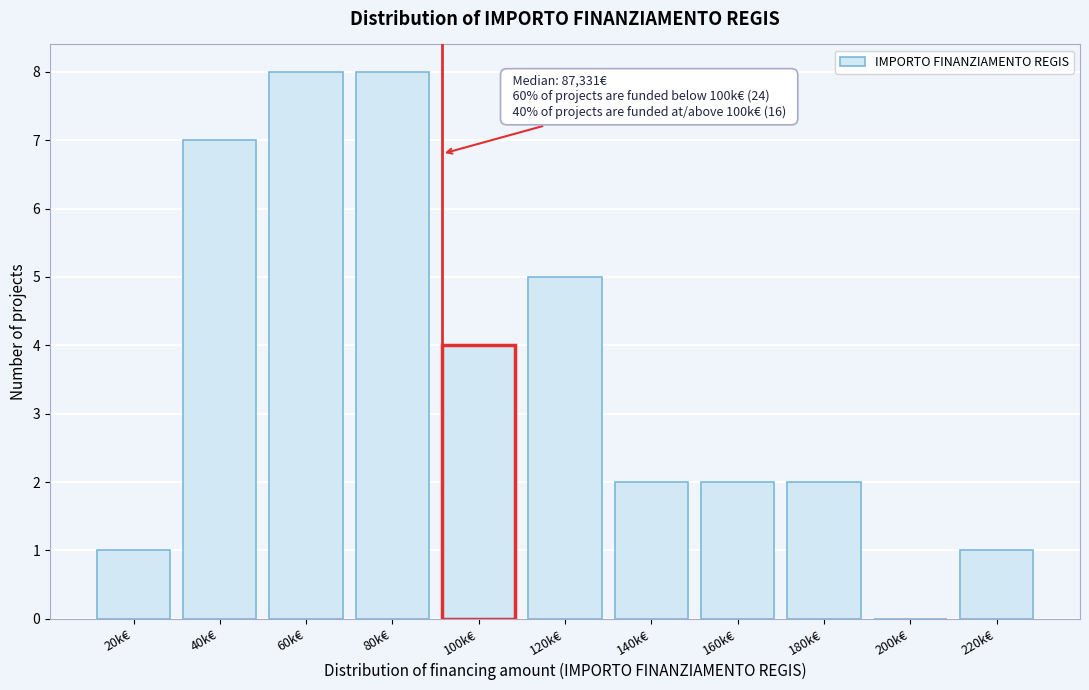

Reading left to right, transcribe all the data shown in this chart.

20k€=1	40k€=7	60k€=8	80k€=8	100k€=4	120k€=5	140k€=2	160k€=2	180k€=2	200k€=0	220k€=1